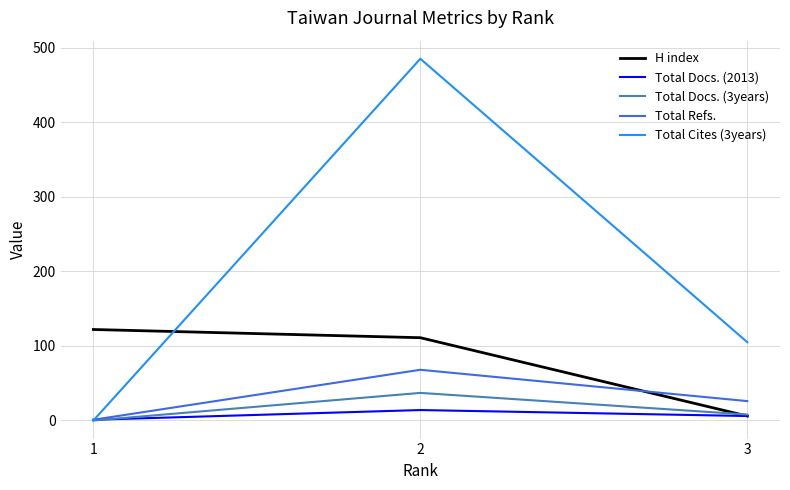

Reading left to right, what are all the values shown in this chart?

H index: 122	111	6
Total Docs. (2013): 1	14	6
Total Docs. (3years): 0	37	8
Total Refs.: 1	68	26
Total Cites (3years): 0	485	105